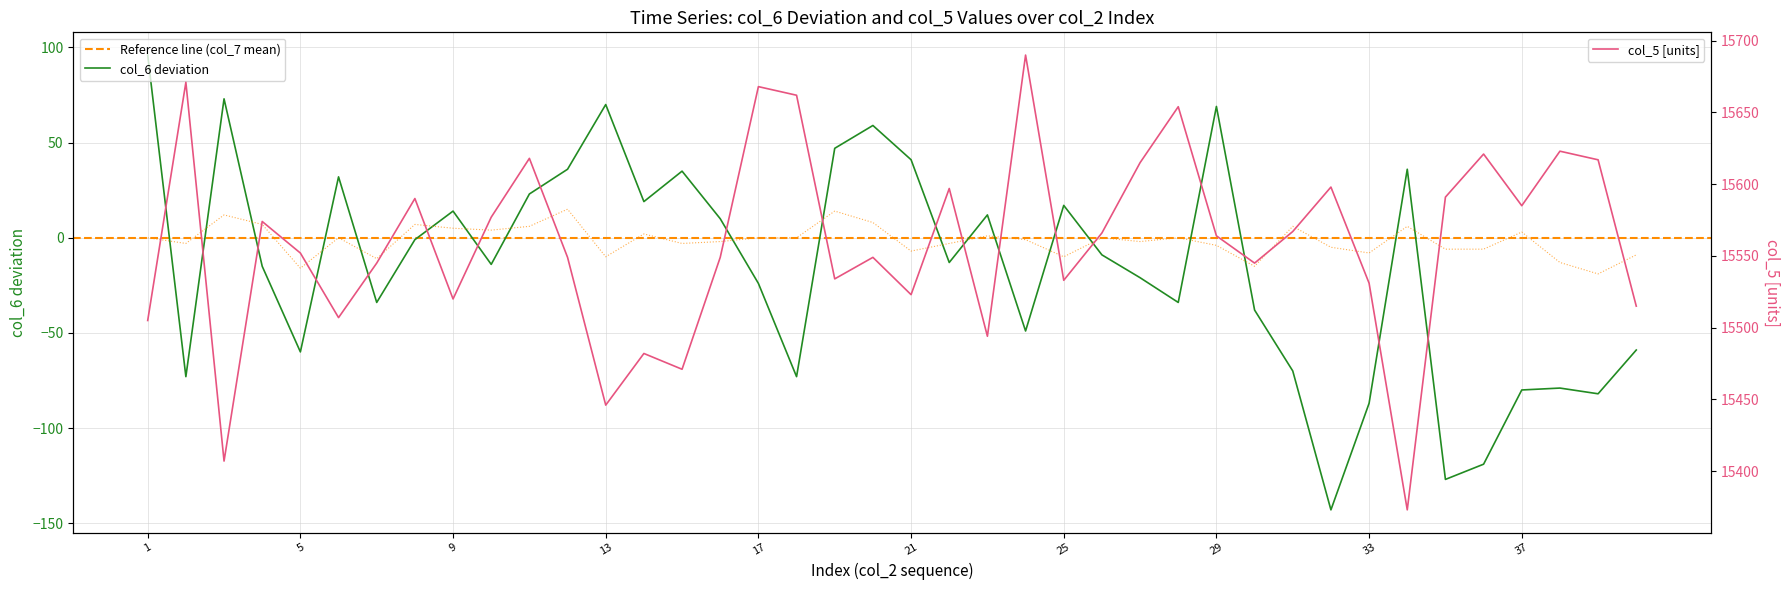

Reading left to right, what are all the values shown in this chart?

col_5: 15505	15671	15407	15574	15552	15507	15545	15590	15520	15577	15618	15549	15446	15482	15471	15549	15668	15662	15534	15549	15523	15597	15494	15690	15533	15566	15615	15654	15564	15545	15567	15598	15531	15373	15591	15621	15585	15623	15617	15515
col_6: 96	-73	73	-15	-60	32	-34	-1	14	-14	23	36	70	19	35	10	-24	-73	47	59	41	-13	12	-49	17	-9	-21	-34	69	-38	-70	-143	-87	36	-127	-119	-80	-79	-82	-59
col_7: 0	-3	12	7	-16	0	-11	7	5	4	6	15	-10	2	-3	-2	0	0	14	8	-7	-3	1	-1	-10	0	-2	0	-4	-15	6	-5	-8	6	-6	-6	3	-13	-19	-9